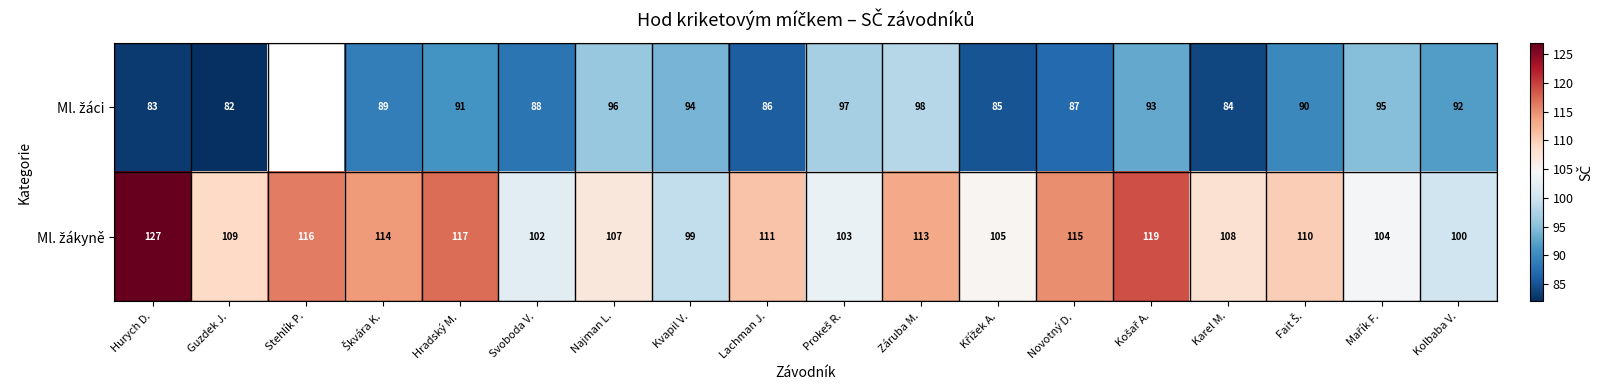

What is the spread (max minus min) of values at Svoboda V.?

14